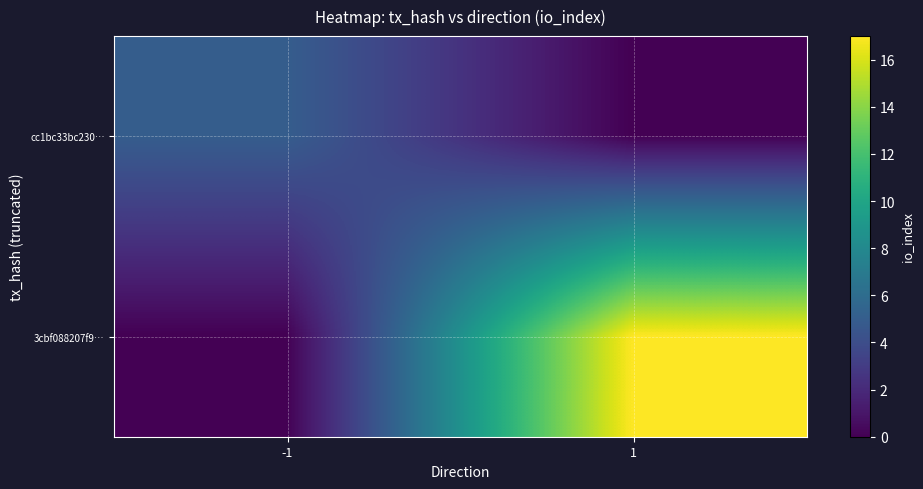

Which has a higher value, -1 or 1?

-1